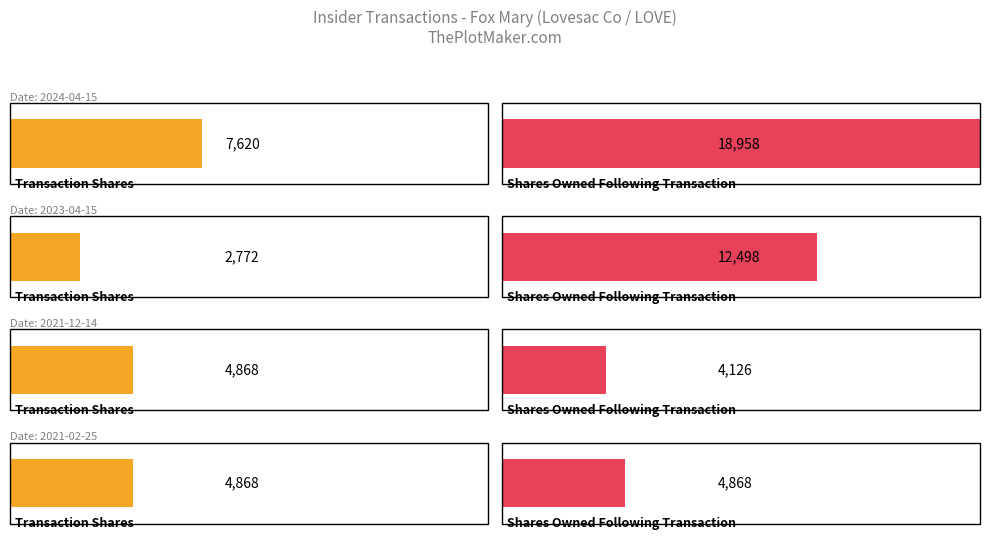

The transactionShares series shows 10447 at 2024-04-15. True or false?

False